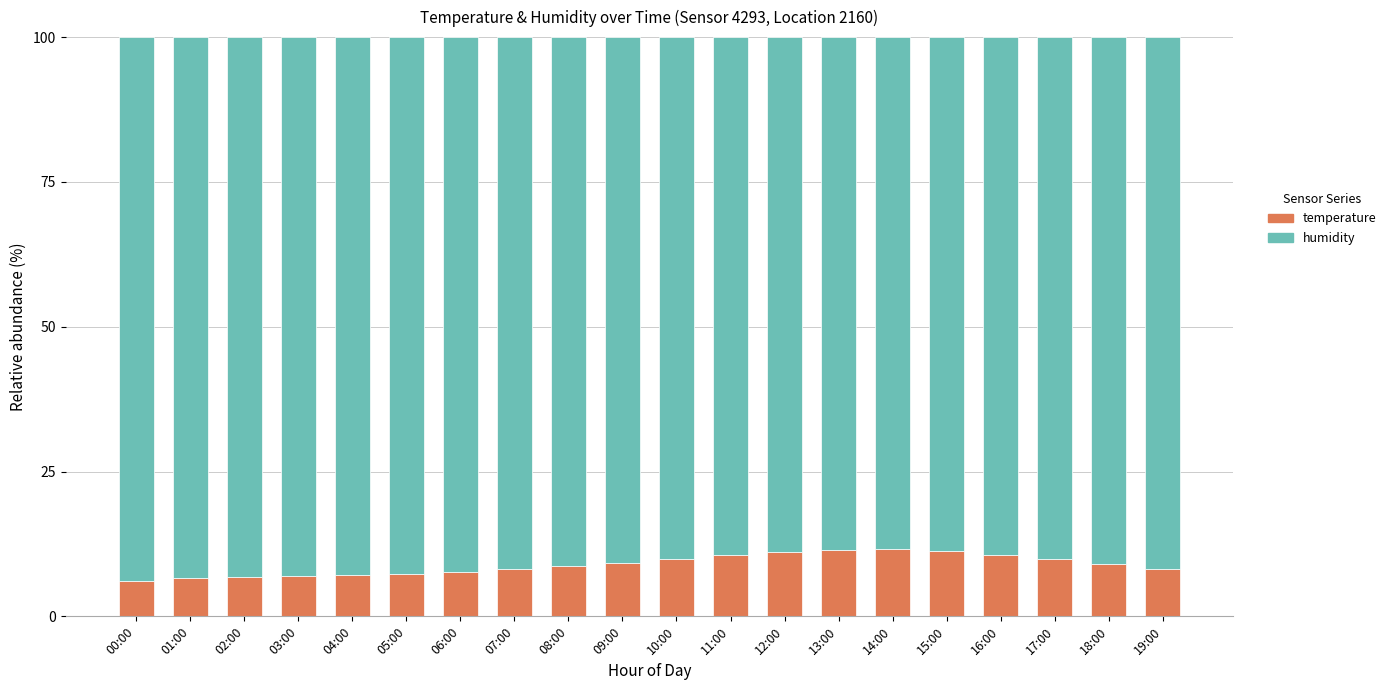

What is the minimum value for temperature?

6.1